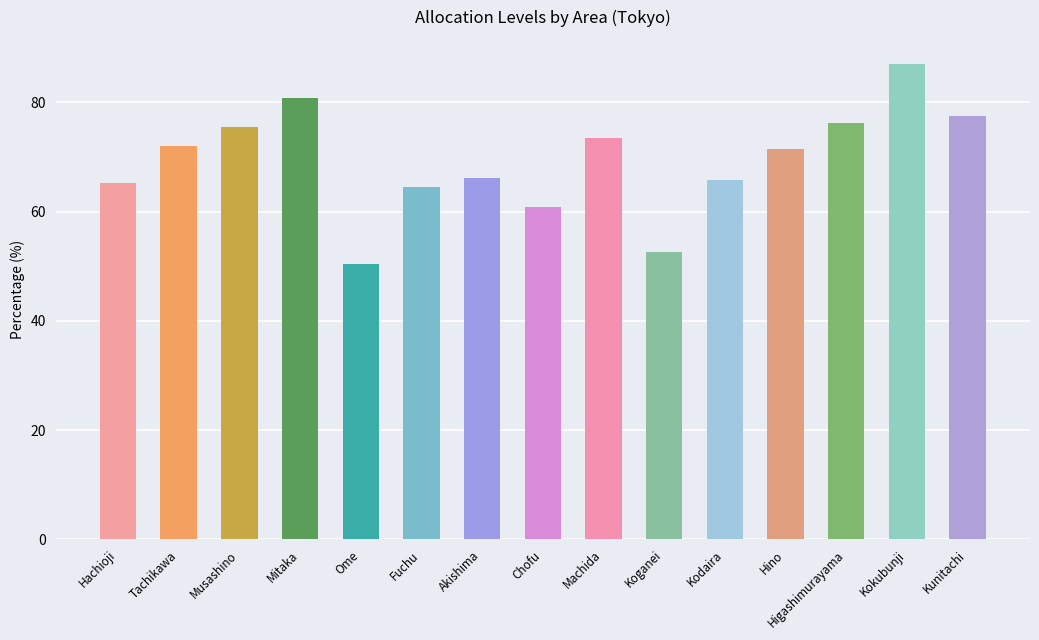

What is the maximum value shown in the chart?

87.1